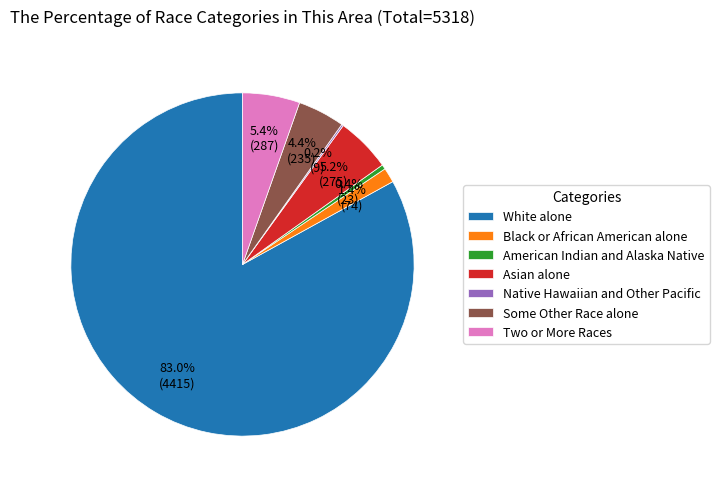

Is it true that Some Other Race alone is 4% of the pie?

True